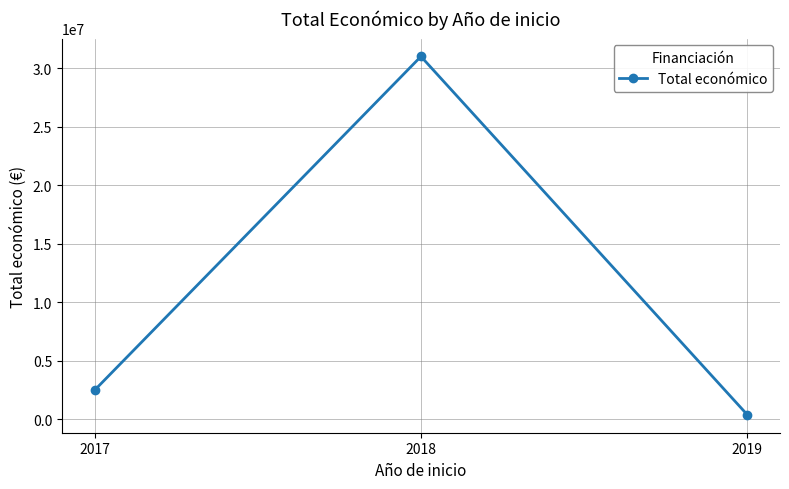

Where is the data nearest to the value 15689645?

2017